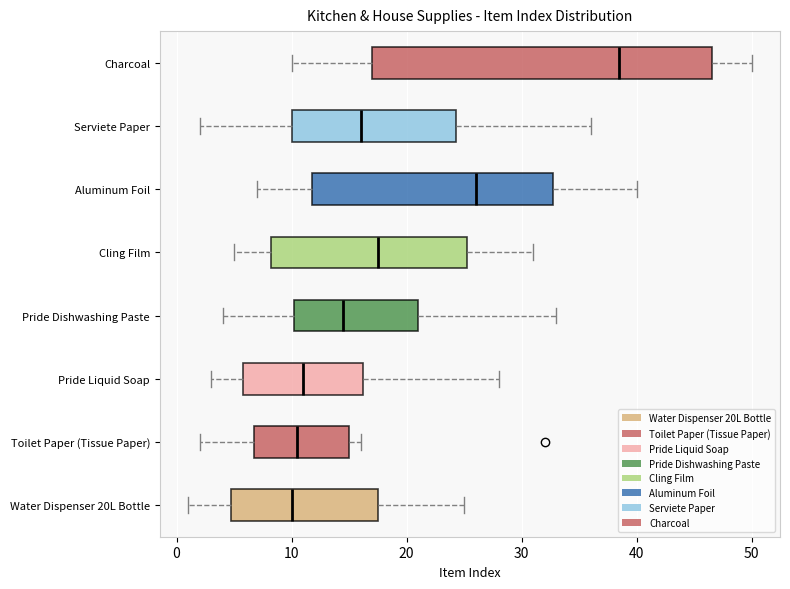

Comparing the boxes themselves (not the whiskers), which one is the widest?

Charcoal